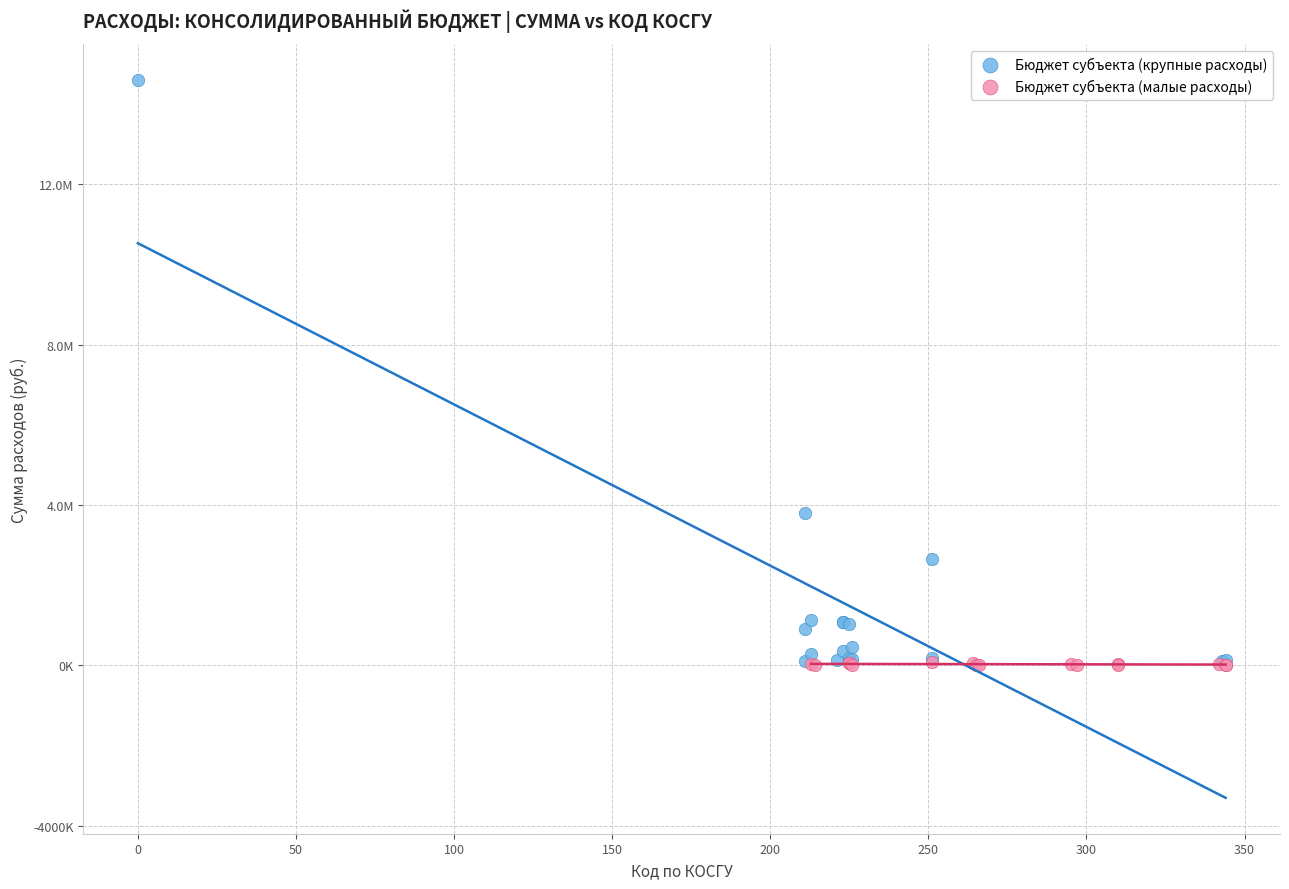

Which series contains the highest Y value?

Бюджет субъекта (крупные расходы)